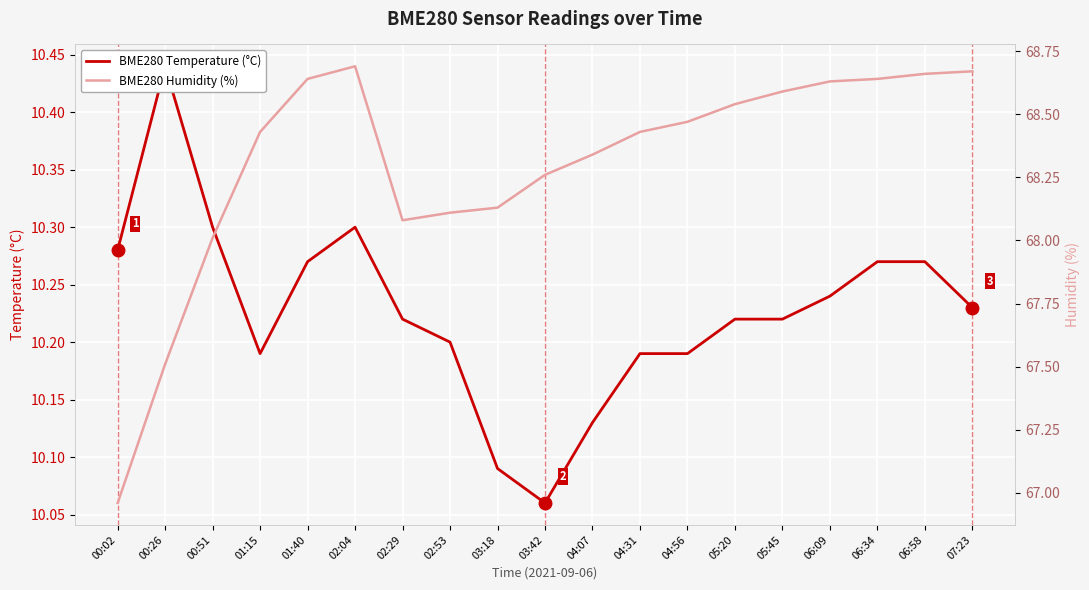

Rank the series by their average value, from lowest to highest.

BME280 Temperature (°C), BME280 Humidity (%)